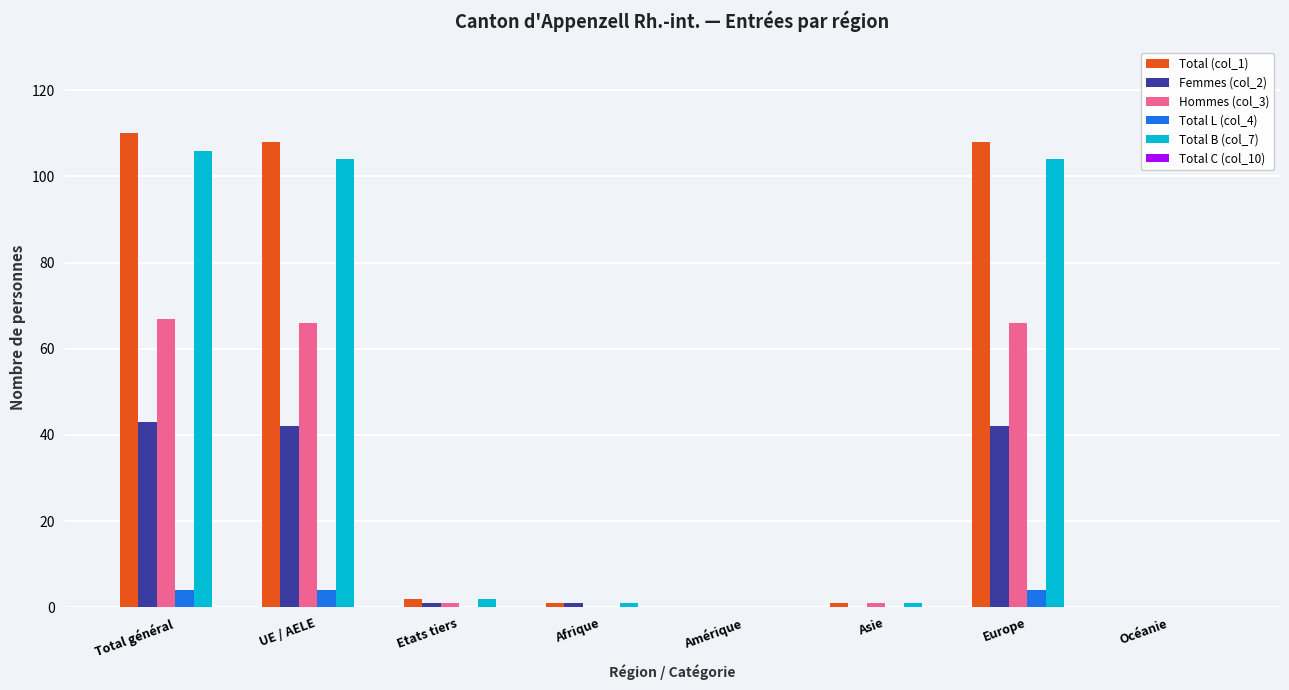

What is the total value across all series at Europe?

324